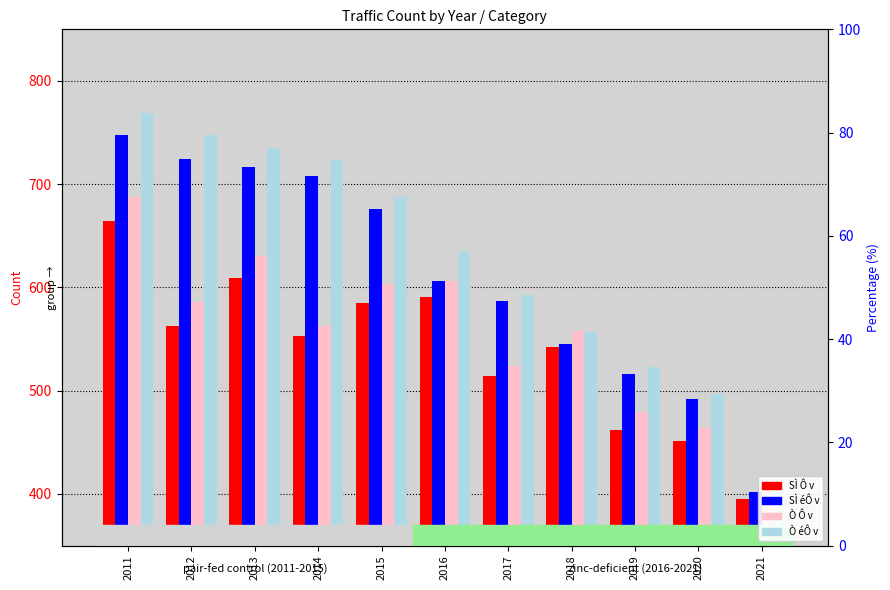

Which series has the largest total across all categories?

Ò éÔ v